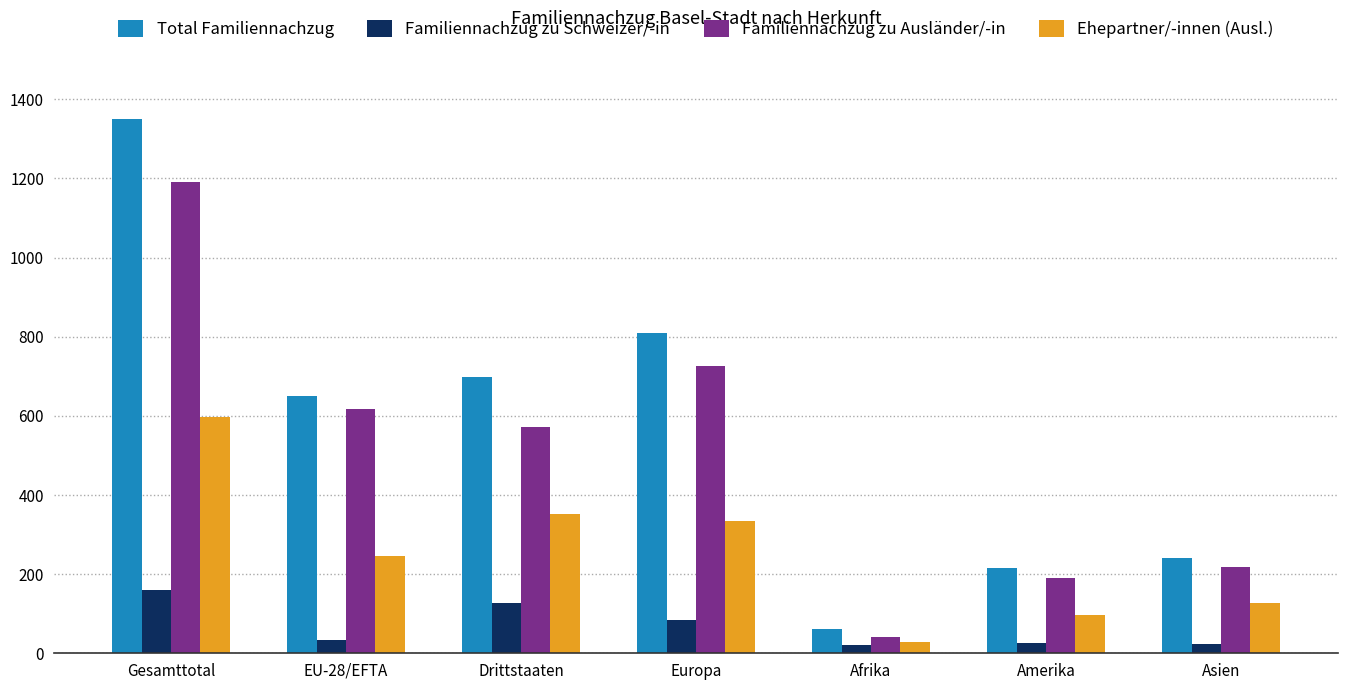

At how many categories does at least one series exceed 1224?

1